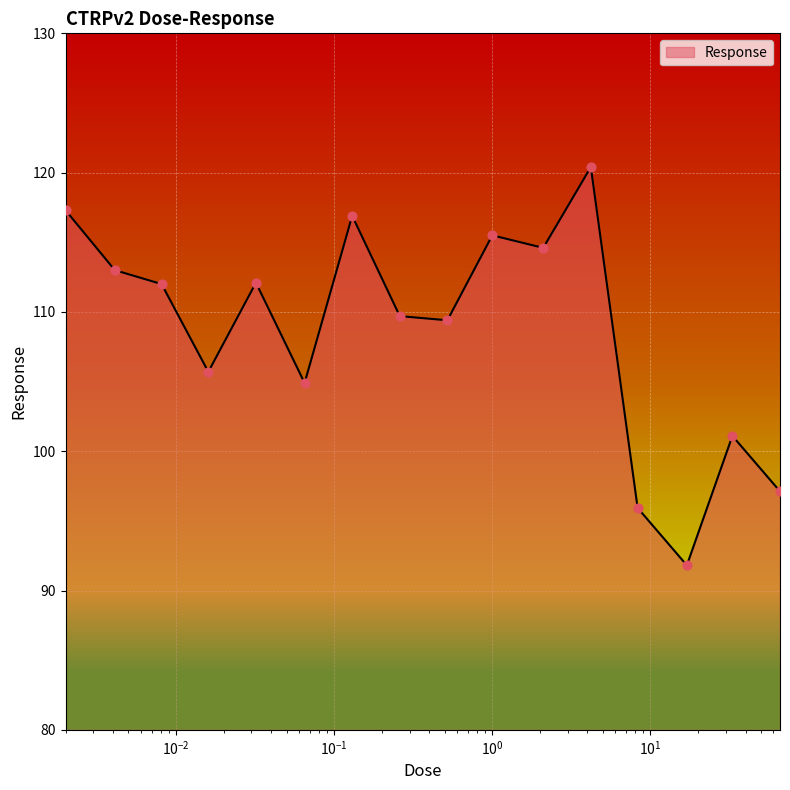

What is the minimum value shown in the chart?

91.8